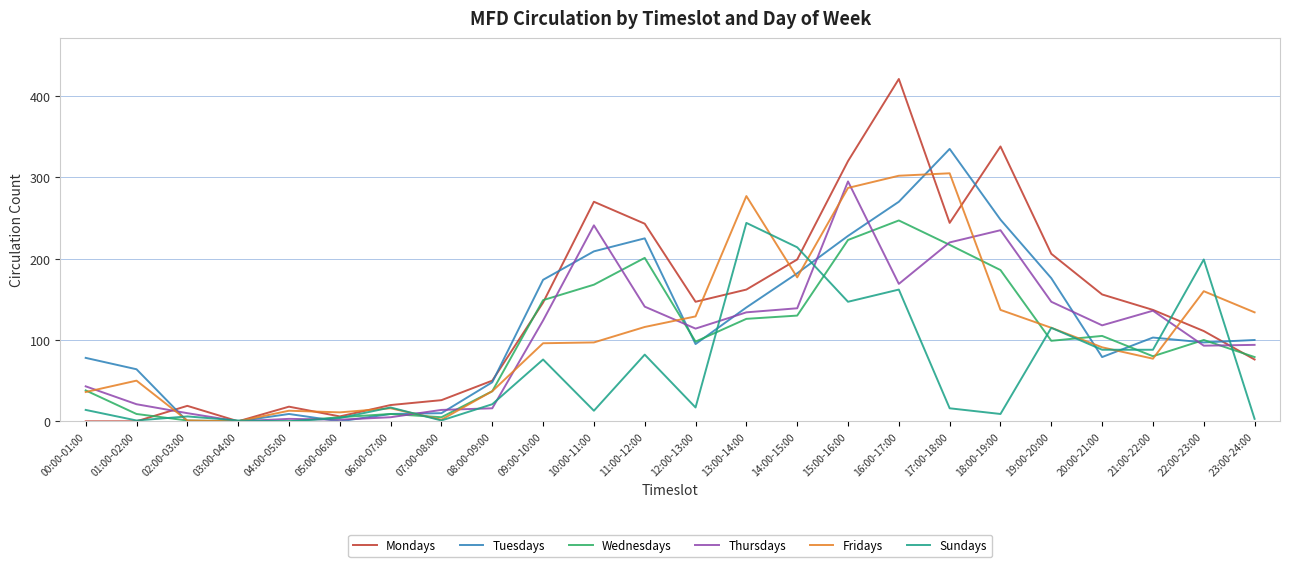

Which series has the widest spread of values?

Mondays